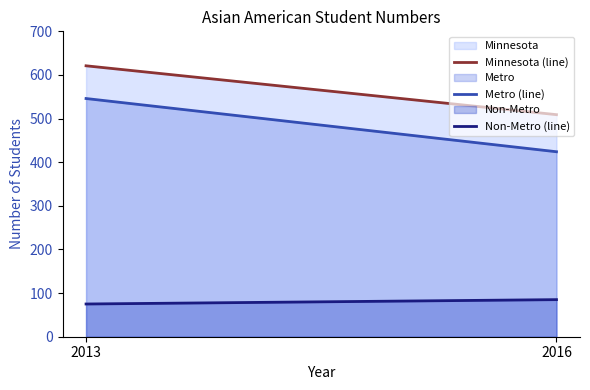

At how many categories does at least one series exceed 171?

2